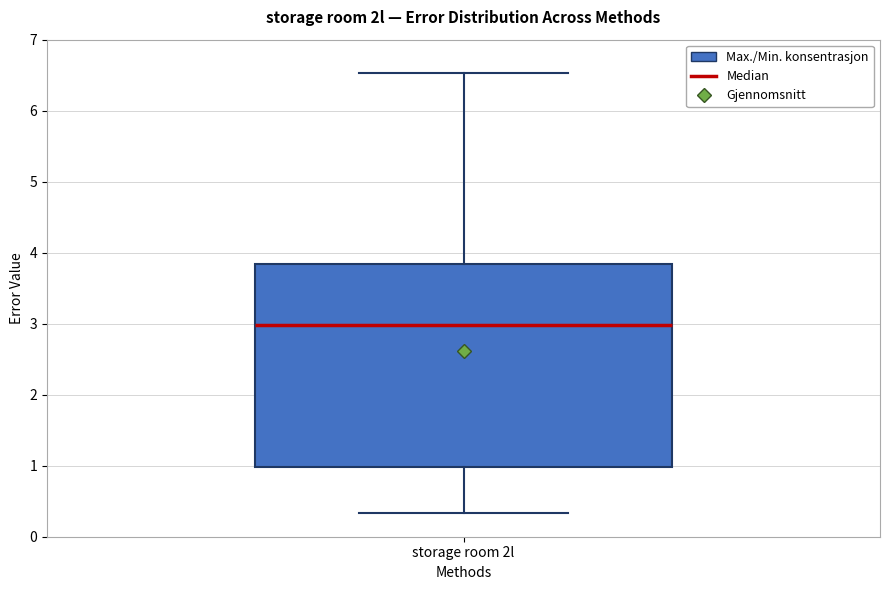

Read this box plot against the y-axis: the position of the median line, the range covered by the box, and the ends of both whiskers. The values are not printed on the chart, so give them approximately, as read against the axis.

median 3.0, box 1.0 to 3.8, whiskers 0.3 to 6.5